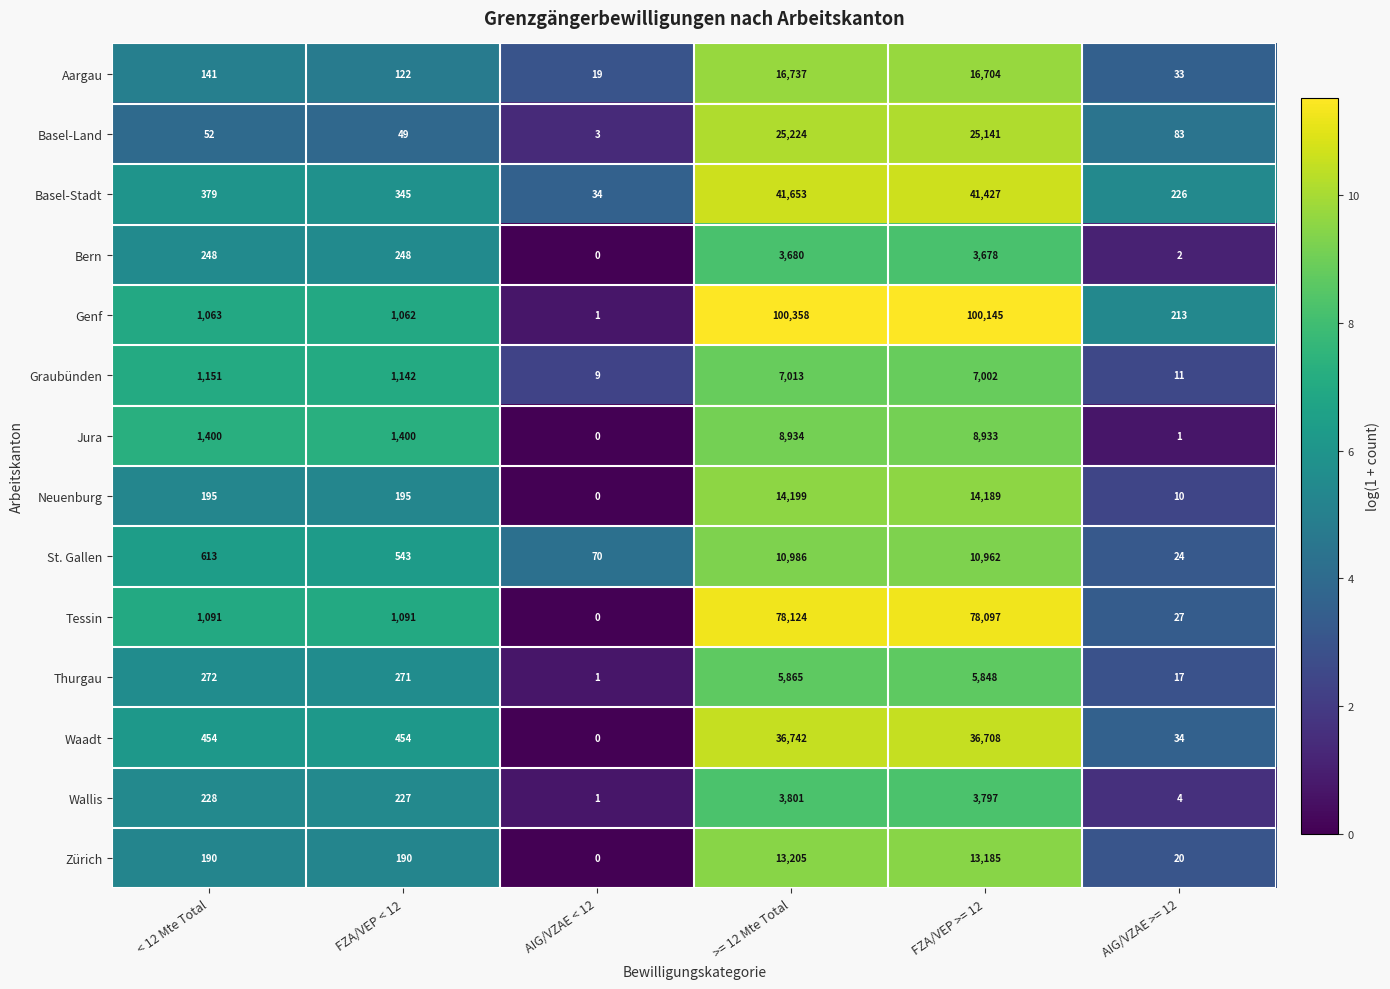

What is the sum of the Aargau values at FZA/VEP >= 12 and AIG/VZAE < 12?

16723